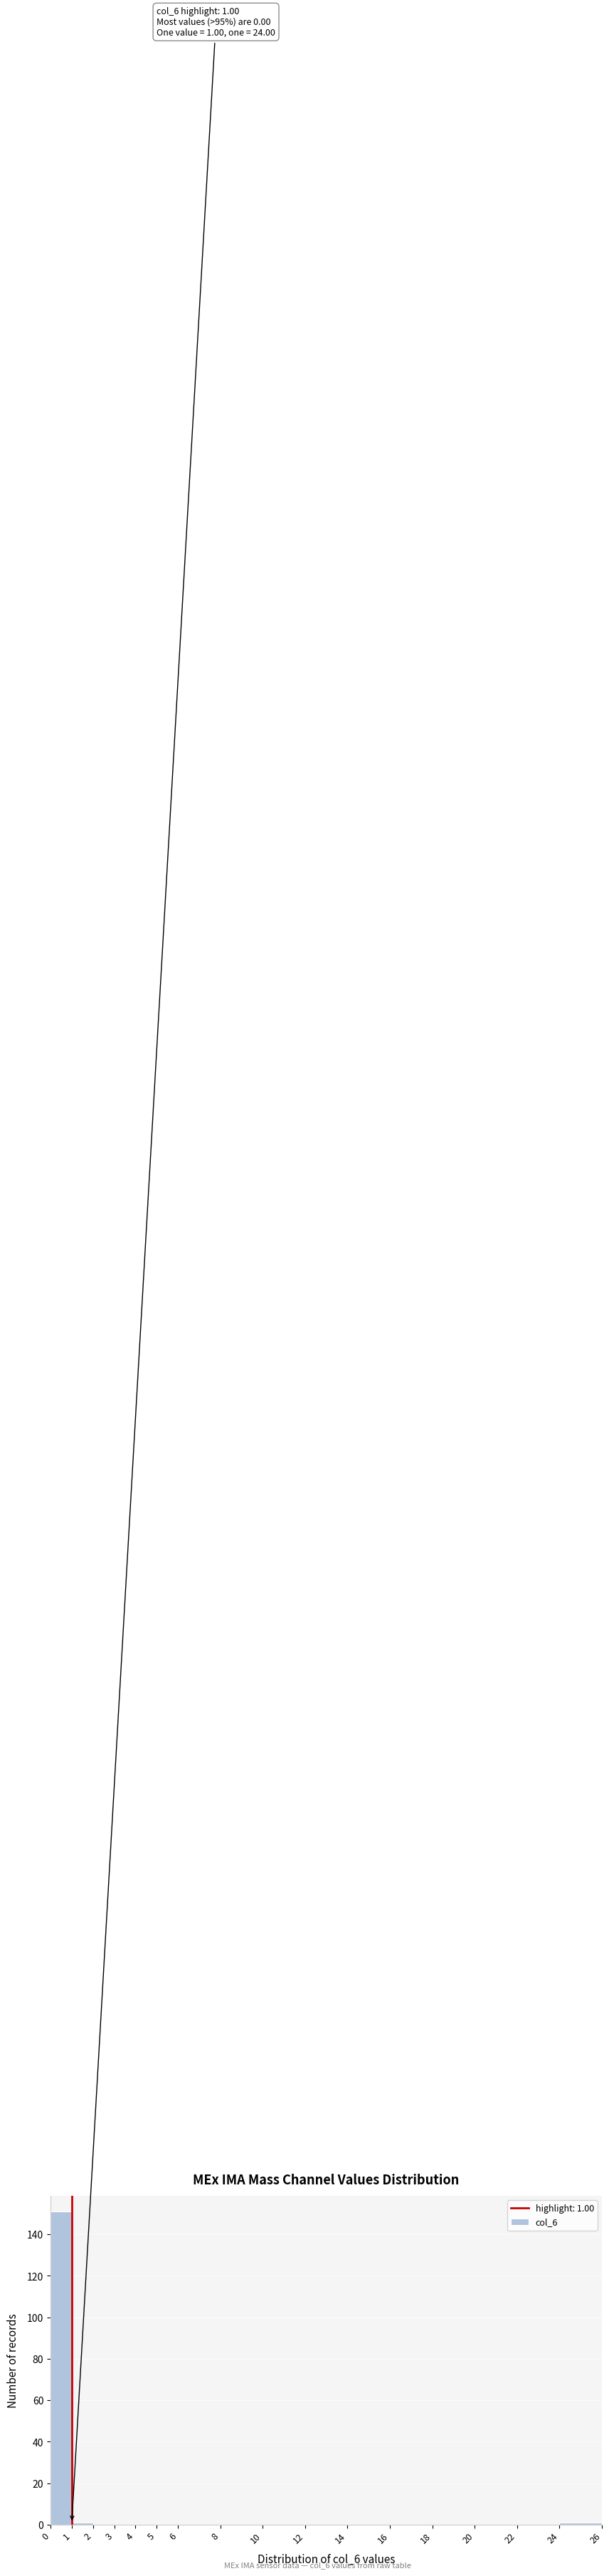

Over which range of the x-axis is the bar tallest?

0 to 1